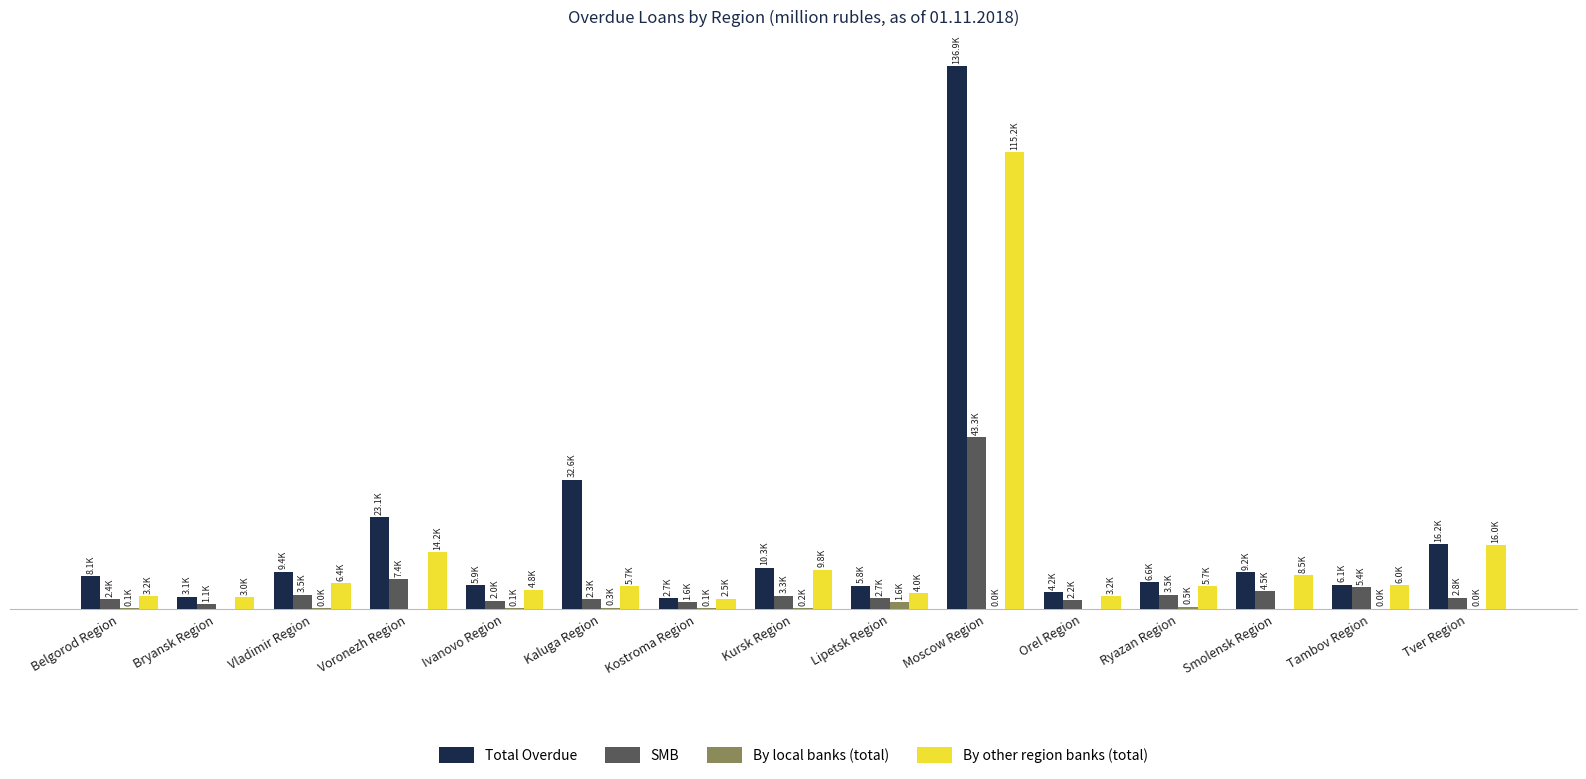

Which series changed the most between Belgorod Region and Orel Region?

Total Overdue